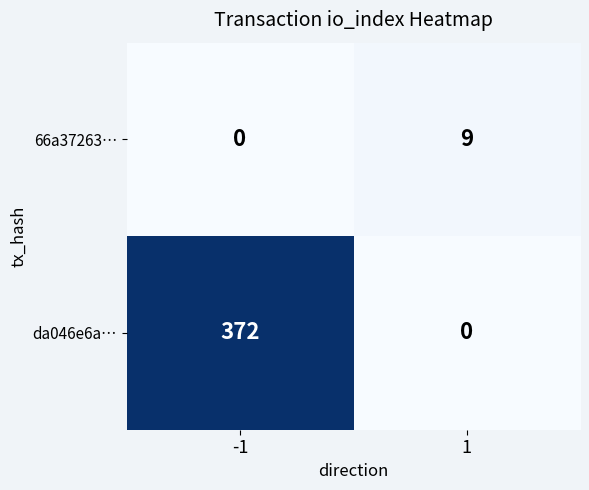

What is the highest value of the da046e6a… series?

372